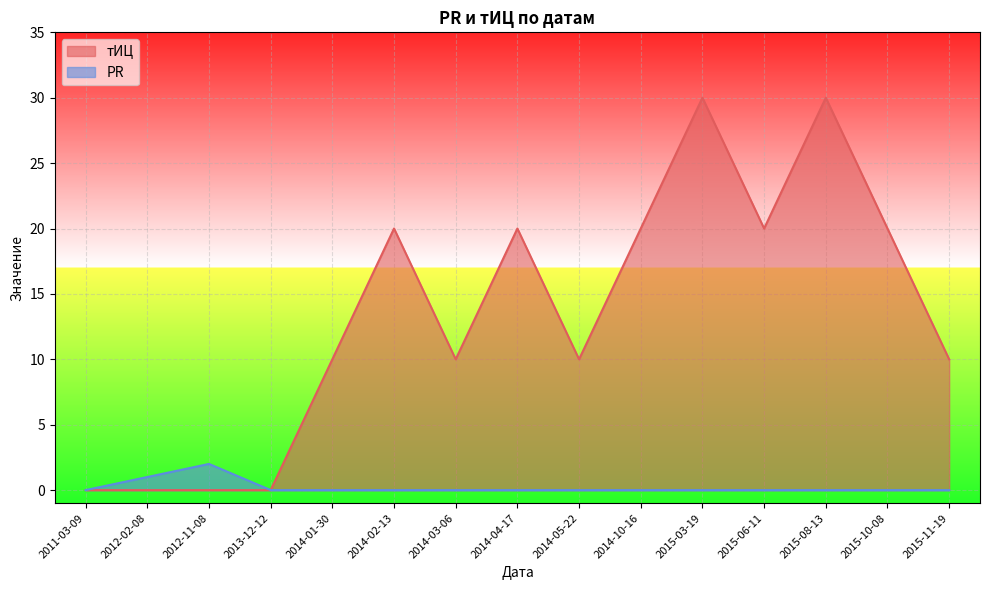

How many data points in тИЦ are above 10?

7